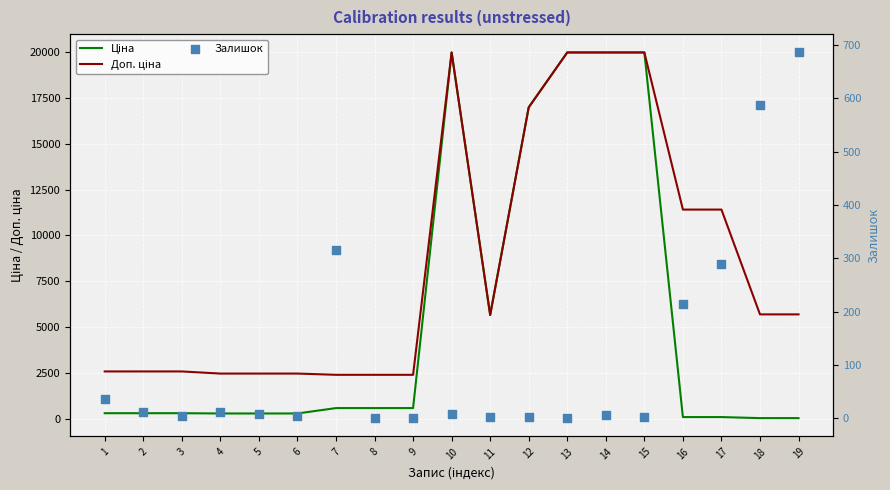

Which series contains the lowest Y value?

Залишок